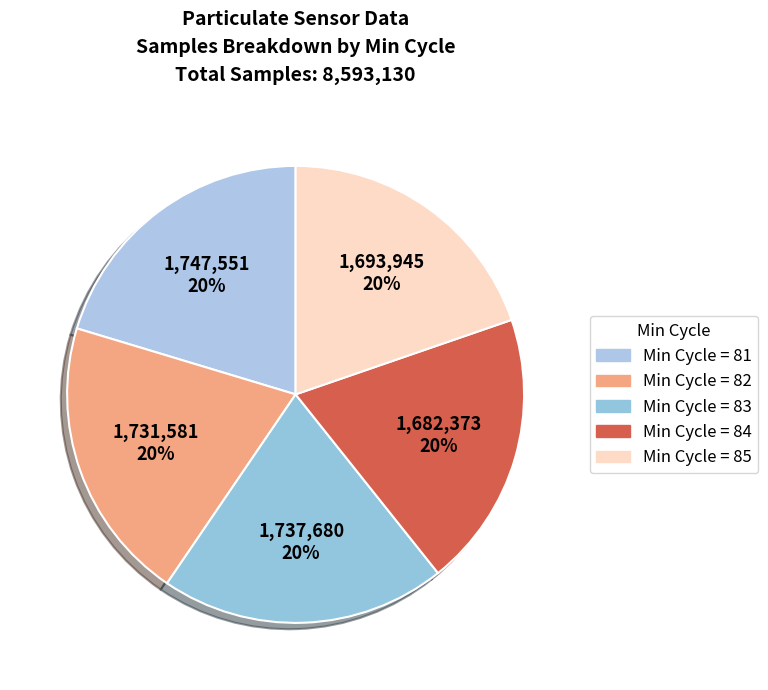

To the nearest percent, what is the difference between the largest and smallest slice percentages?

1%